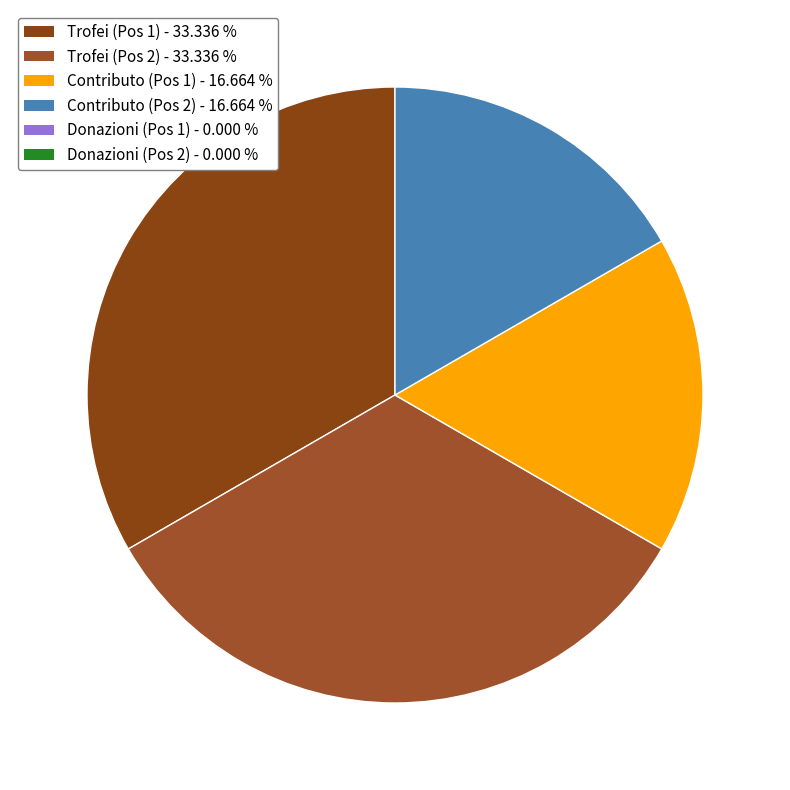

How many slices are in this pie chart?

4